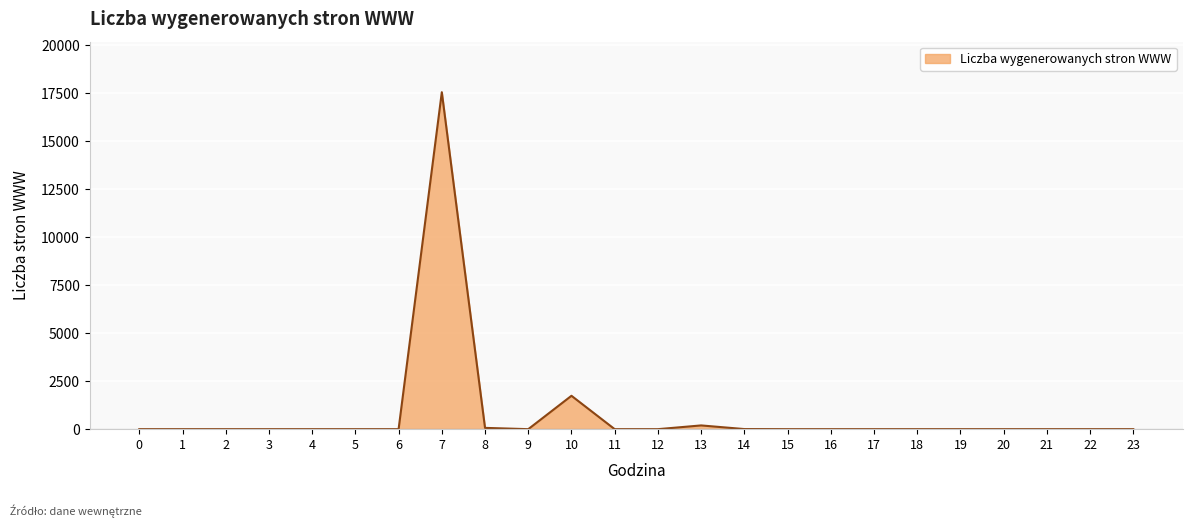

What is the difference between the second highest and second lowest values?

1738